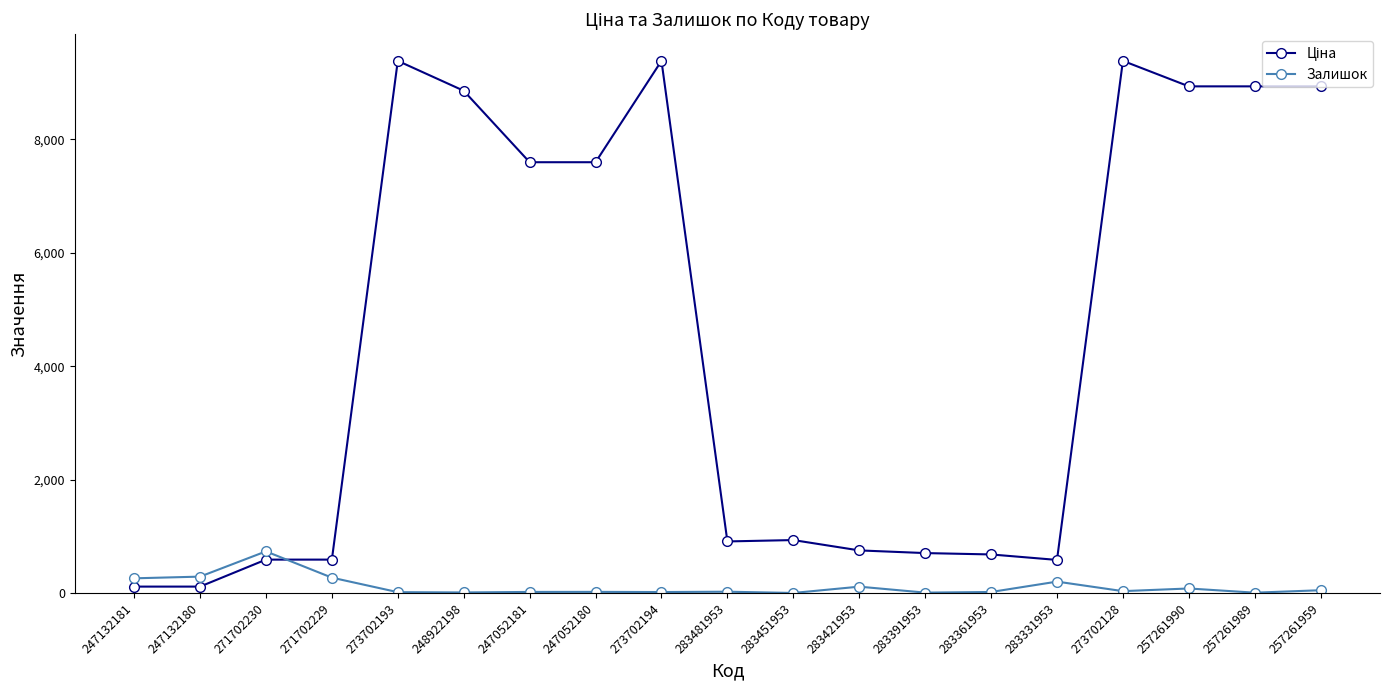

At how many categories does at least one series exceed 5643?

9